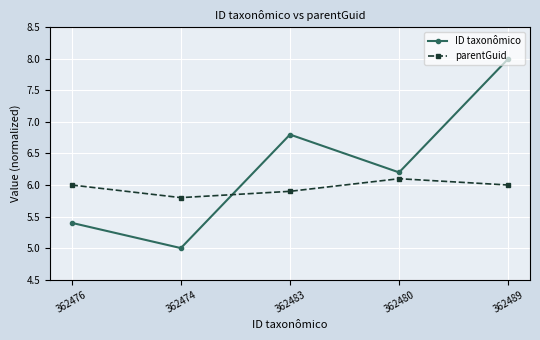

Reading left to right, what are all the values shown in this chart?

ID taxonômico: 5.4	5.0	6.8	6.2	8.0
parentGuid: 6.0	5.8	5.9	6.1	6.0